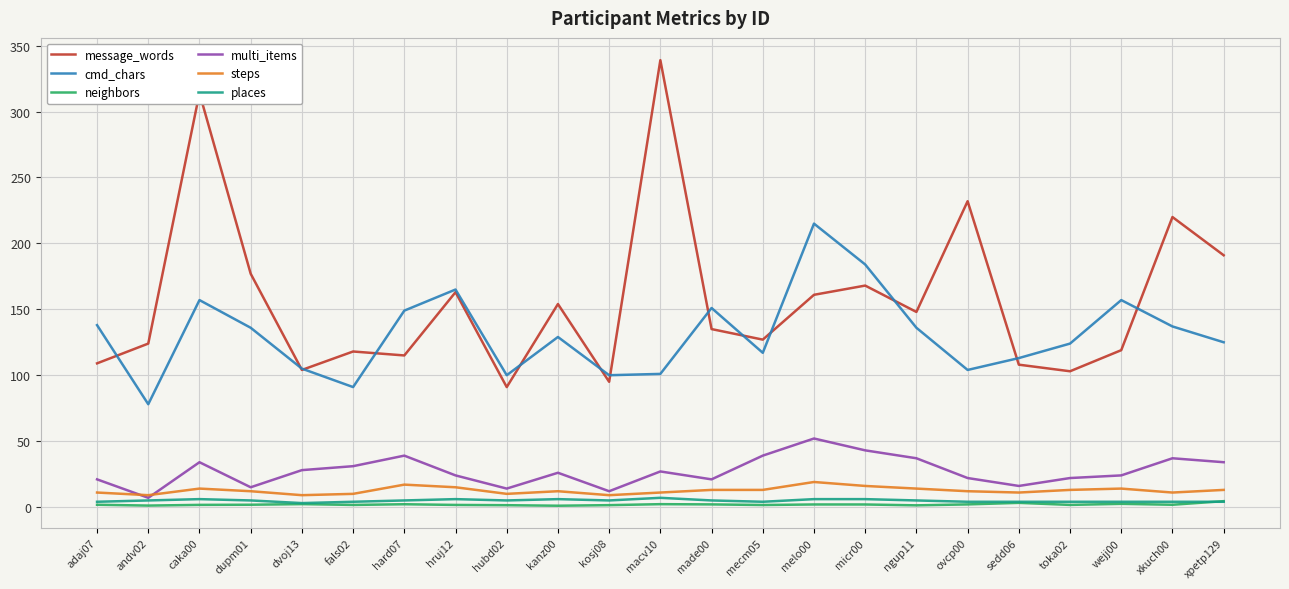

Which series has the largest total across all categories?

message_words